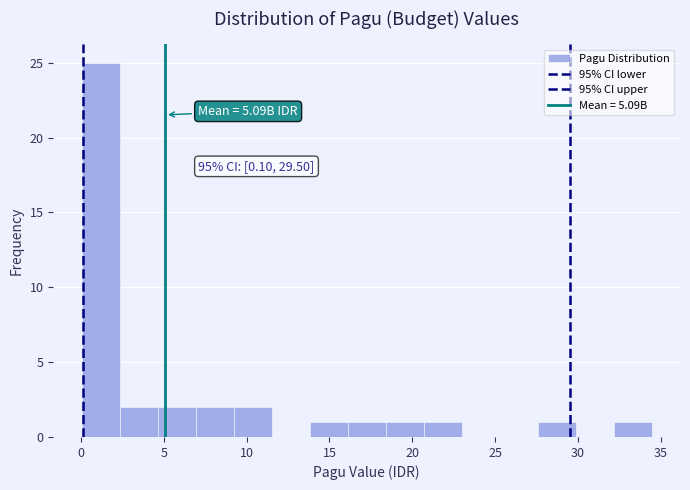

Which range on the x-axis has the tallest bar?

0.0 to 2.5